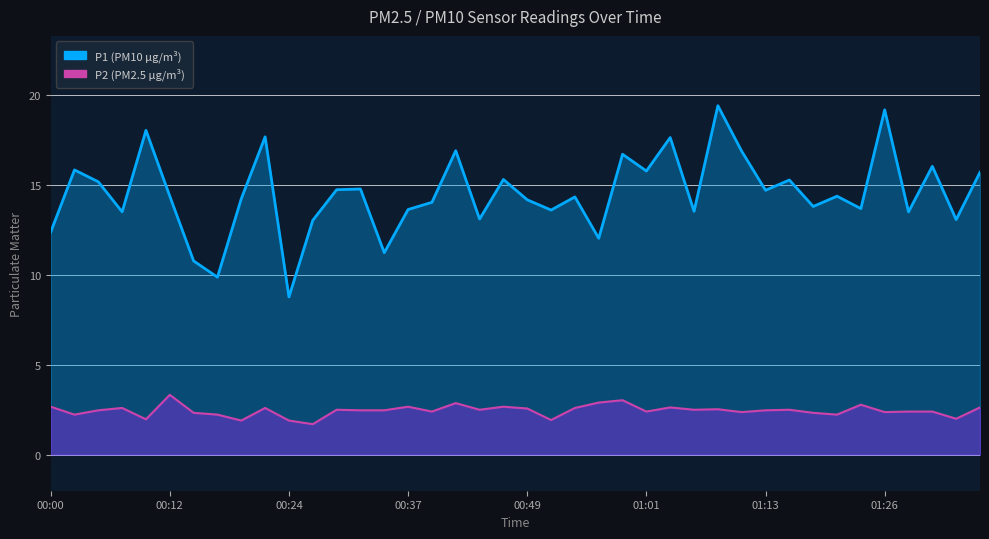

Rank the categories by P1 value from lowest to highest.

00:24, 00:17, 00:15, 00:34, 00:56, 00:00, 00:27, 01:36, 00:44, 00:07, 01:28, 01:06, 00:51, 00:37, 01:23, 01:18, 00:39, 00:49, 00:19, 00:54, 00:12, 01:21, 01:13, 00:29, 00:32, 00:05, 01:16, 00:46, 01:38, 01:01, 00:02, 01:31, 00:59, 01:11, 00:42, 01:04, 00:22, 00:10, 01:26, 01:08